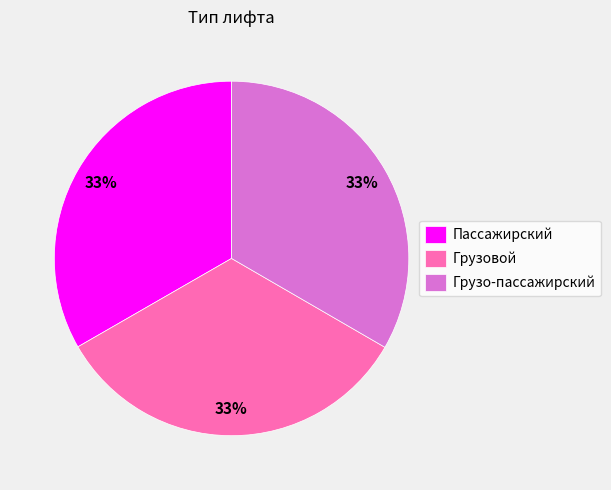

What percentage is the Грузовой slice, to the nearest percent?

33%